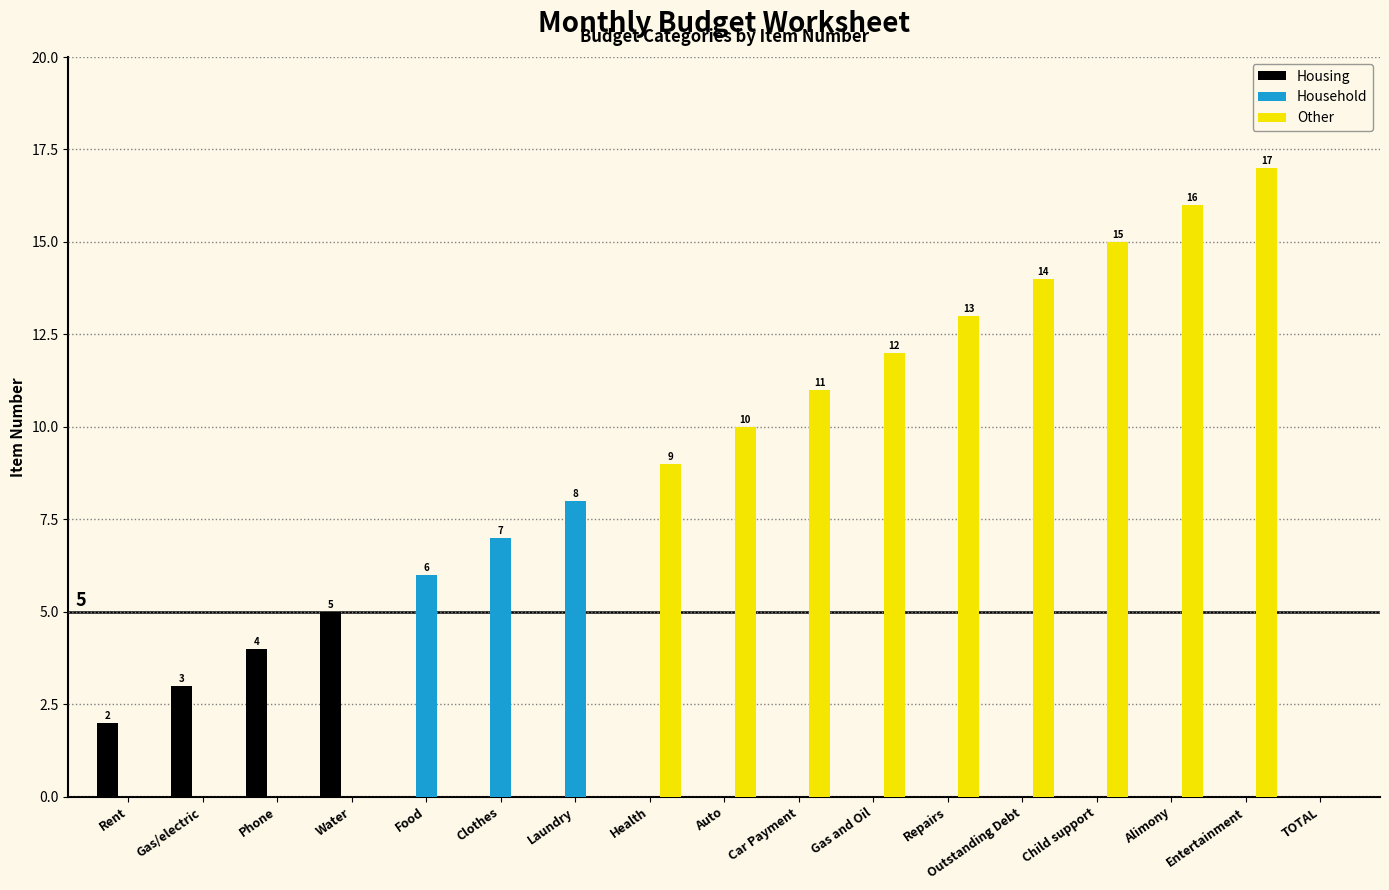

The Housing series shows -3 at Alimony. True or false?

False